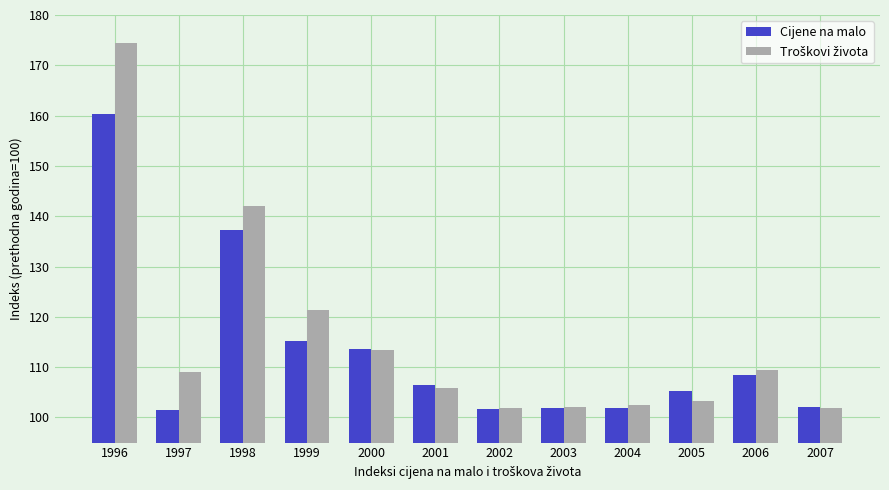

What is the average value of the Cijene na malo series?

112.9